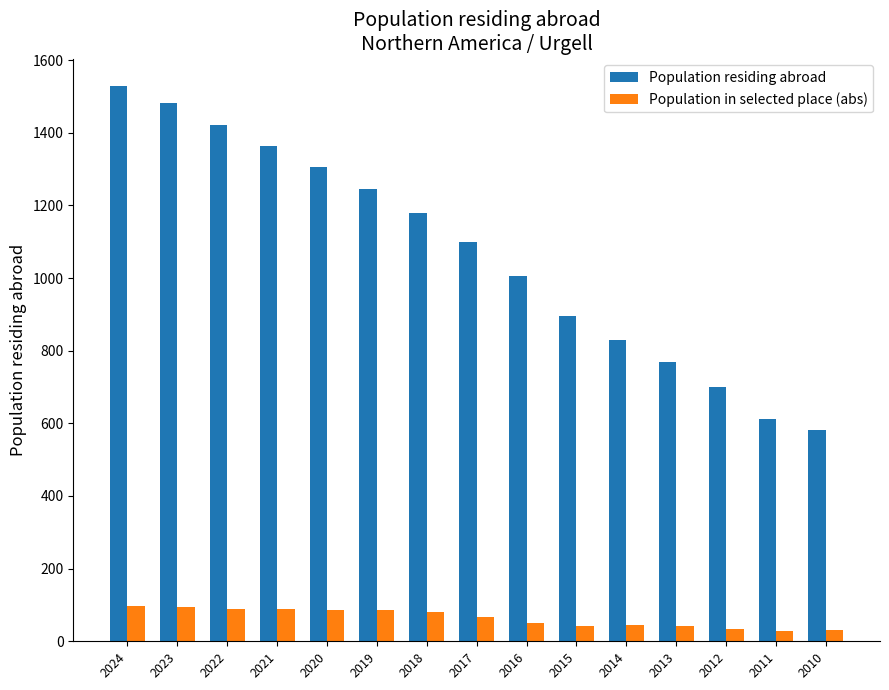

At which label is Population residing abroad closest to 1055?

2017